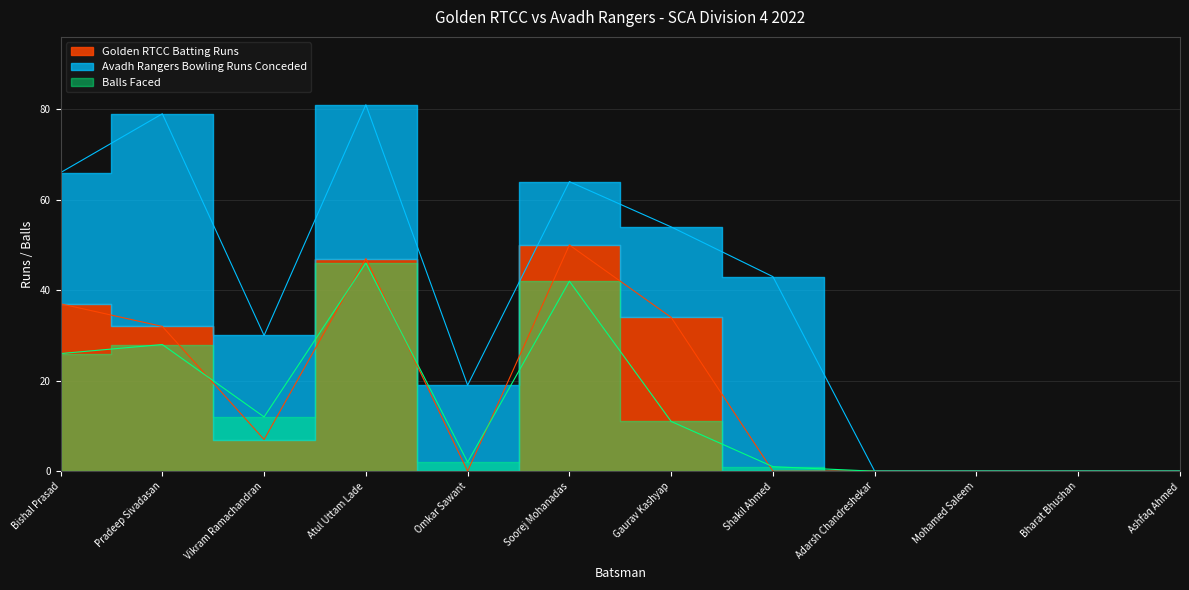

How many categories are shown in the chart?

12